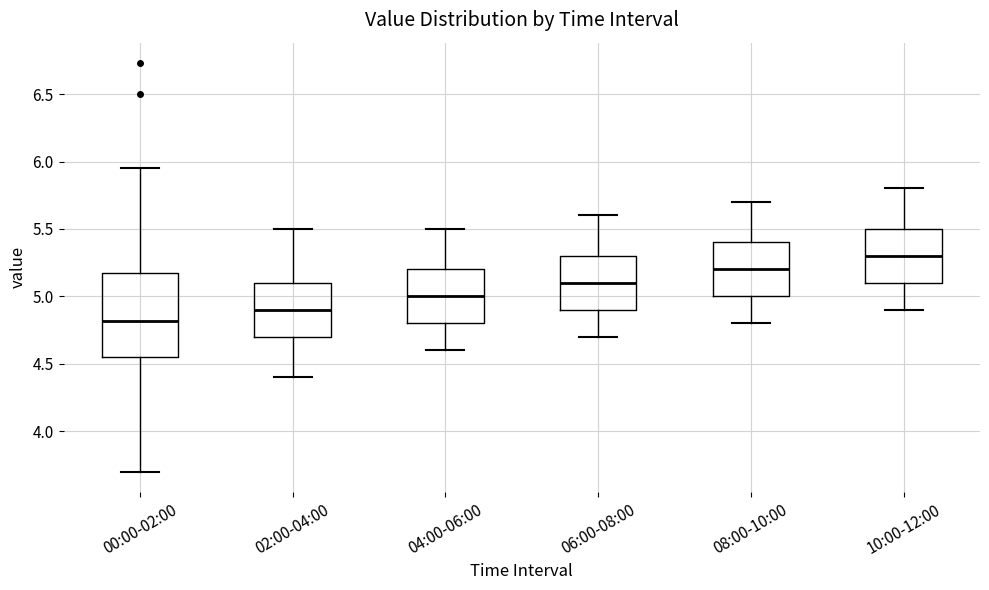

Which box's median line is the highest?

10:00-12:00